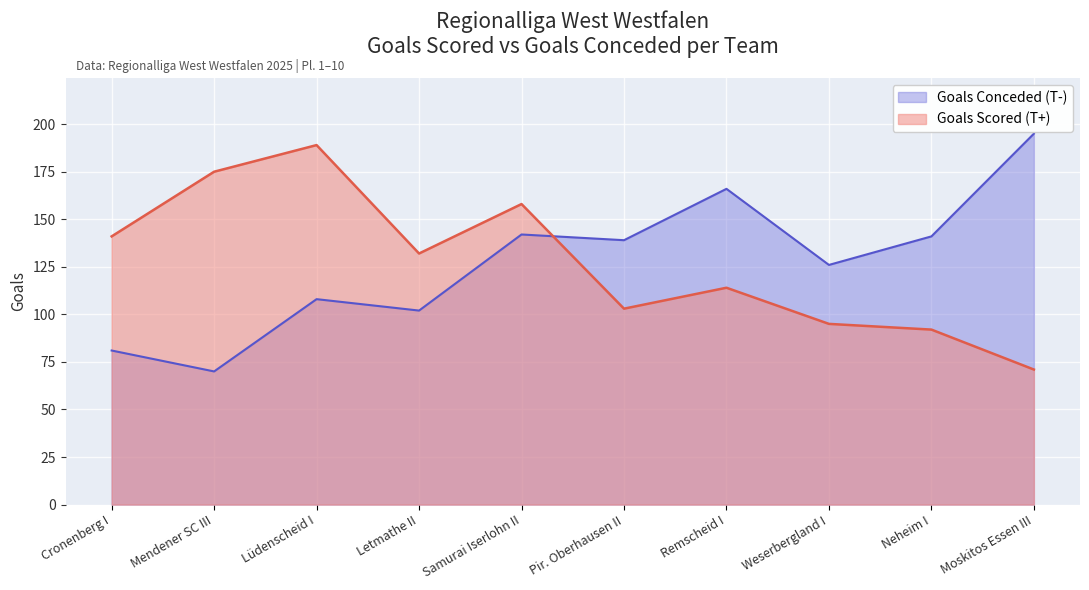

Does the chart display data point markers on the line(s)?

No